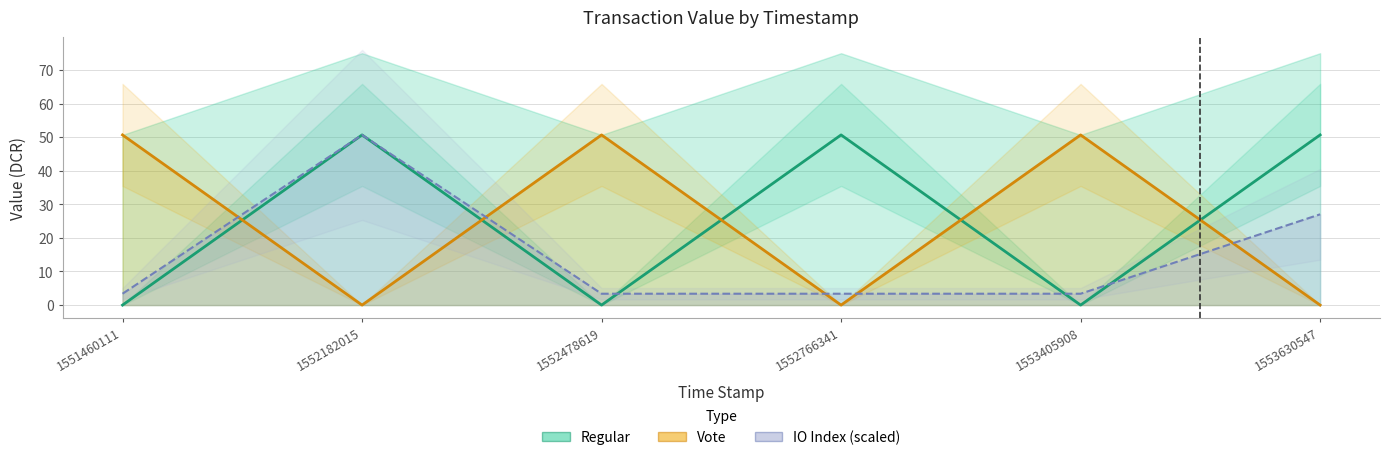

Which category has the lowest value across all series?

1551460111